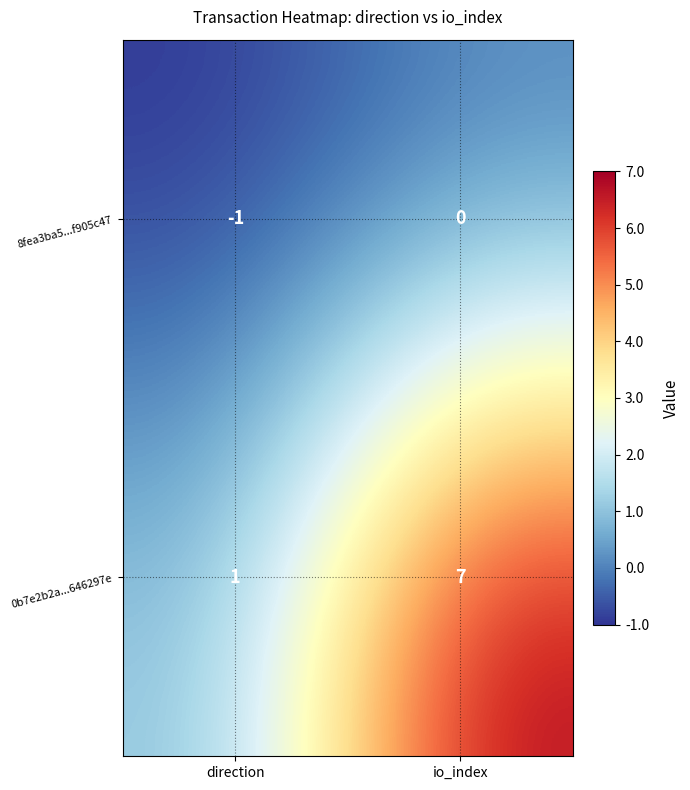

Rank the categories by 8fea3ba5...f905c47 value from lowest to highest.

direction, io_index